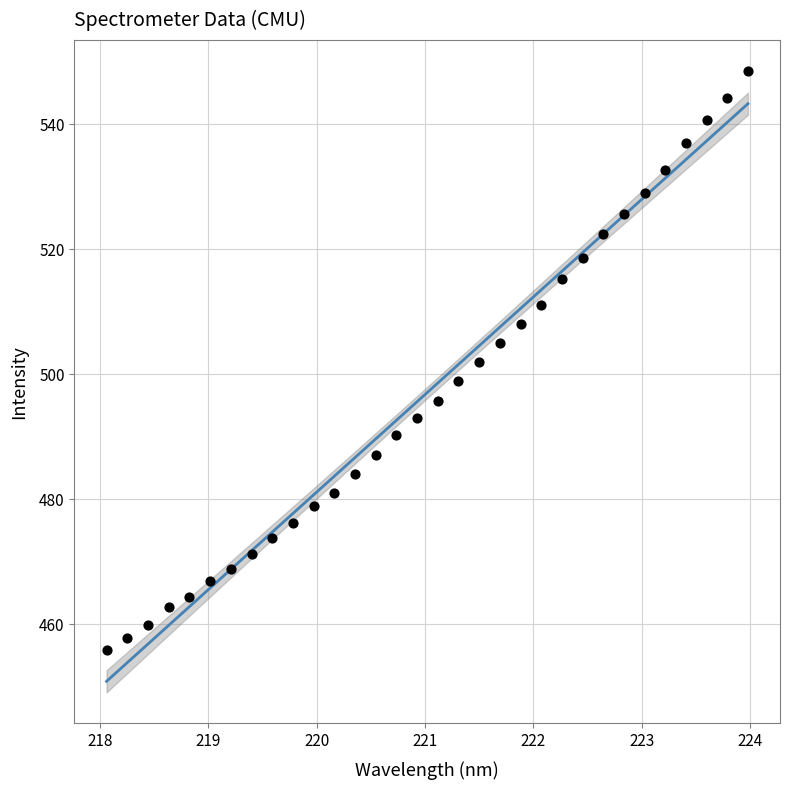

What is the range of Y values (max minus min)?

92.6